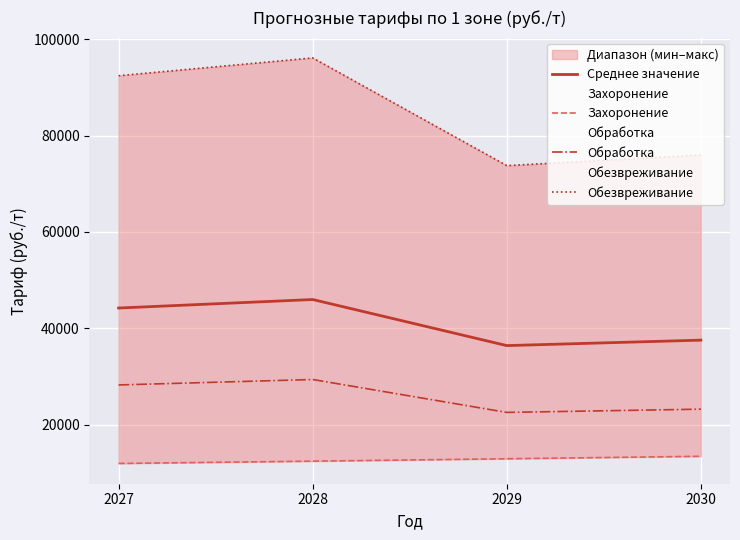

How many data points does each series have?

4